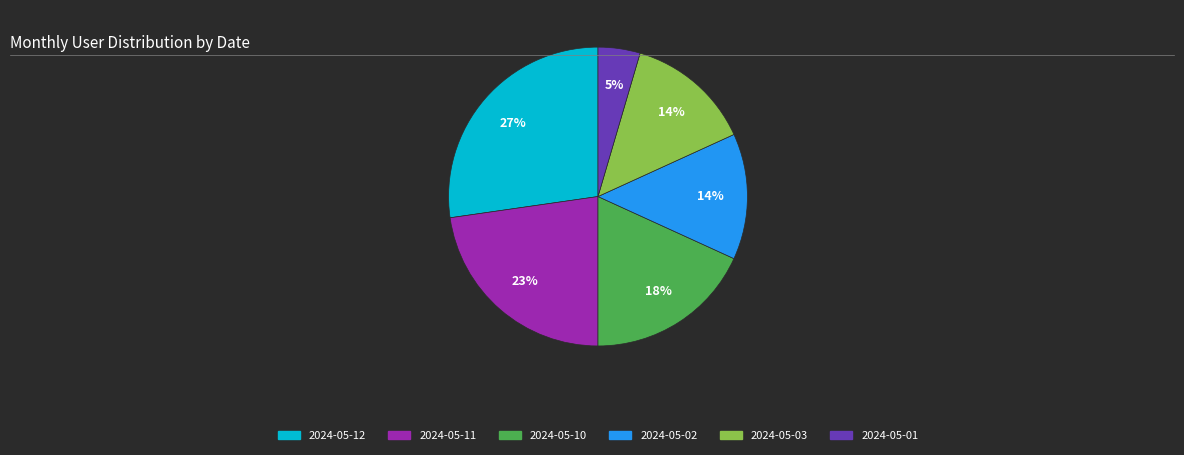

Does 2024-05-11 represent more than half of the total?

No